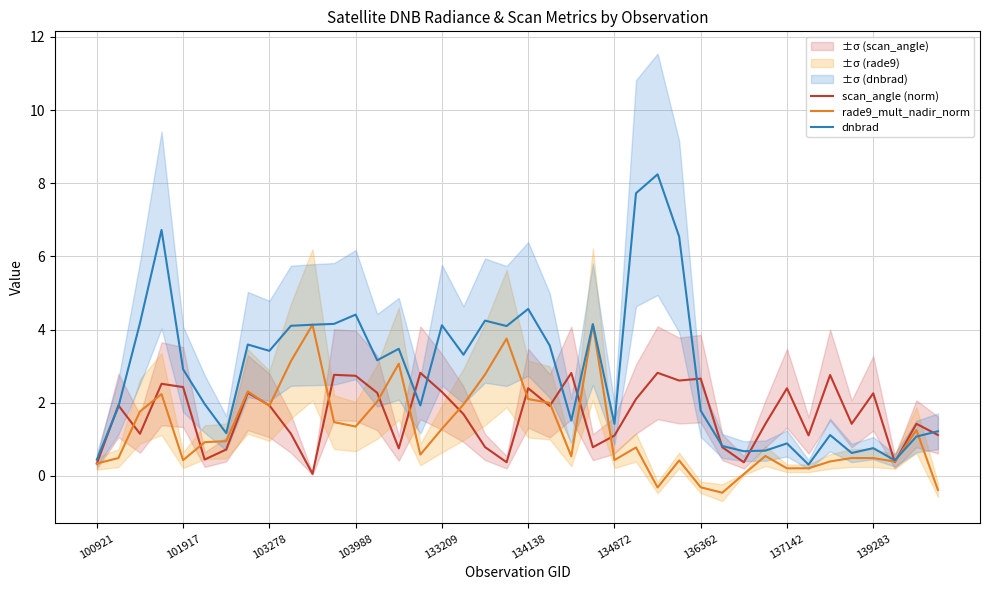

Does the chart have visible grid lines?

Yes